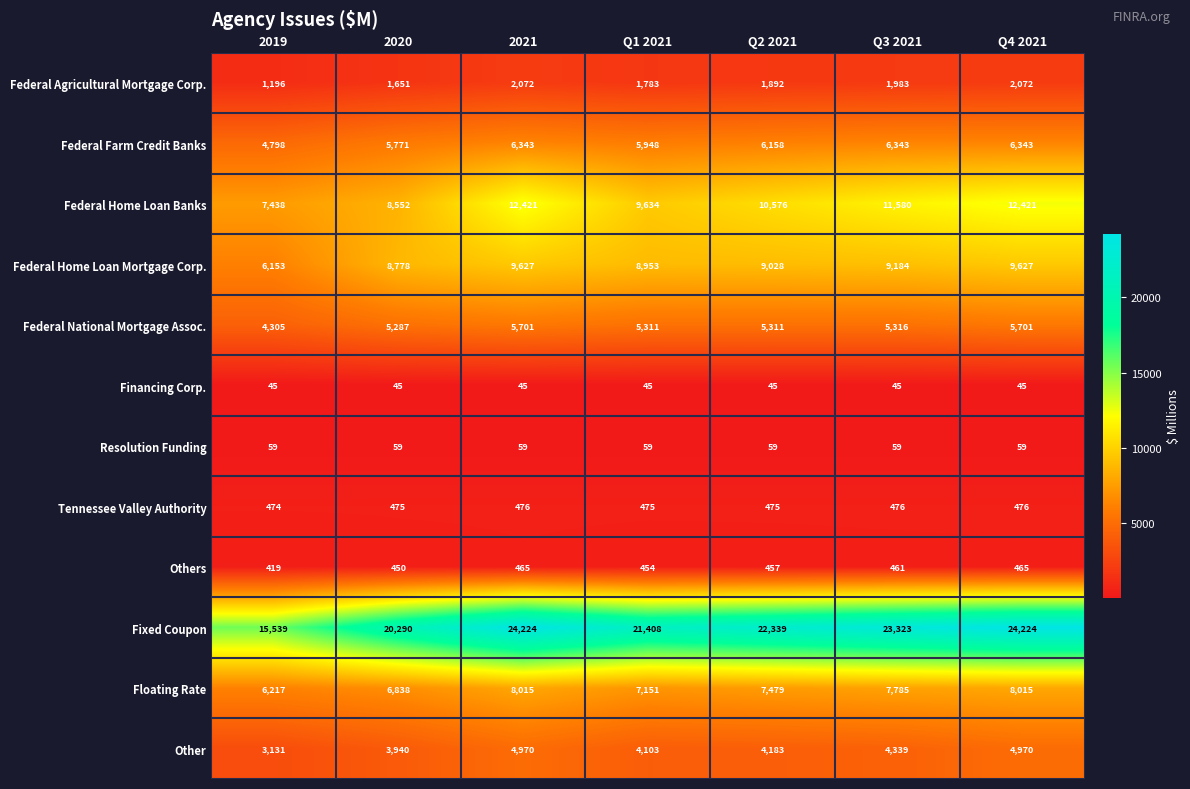

At which label does Others reach its minimum?

2019